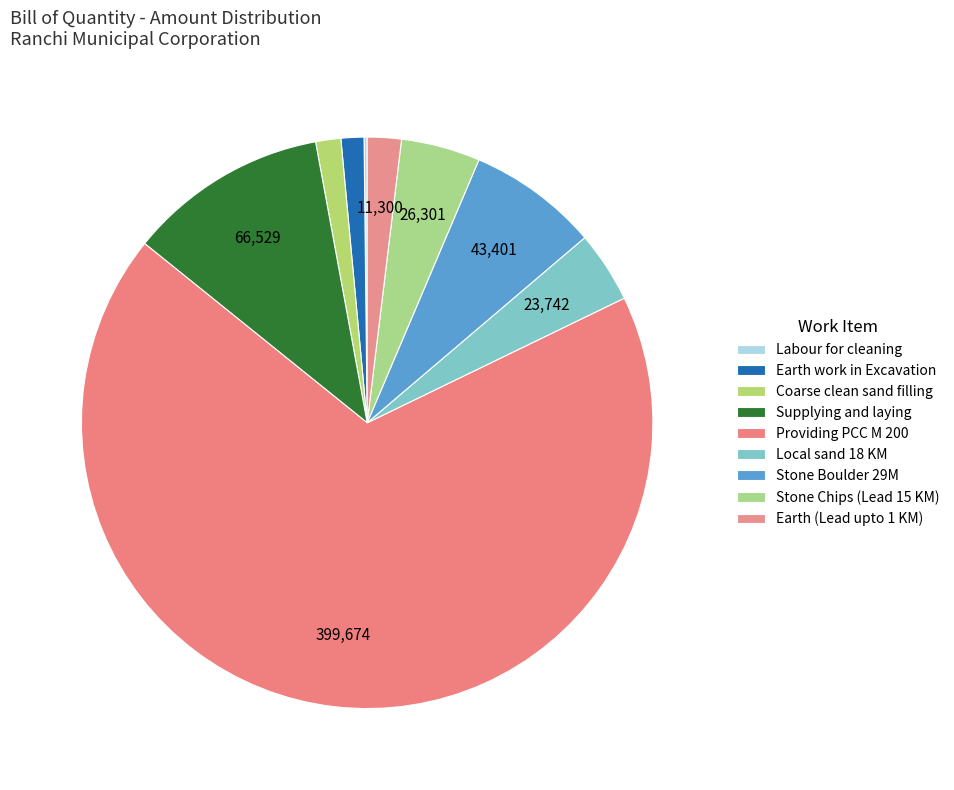

Rank the categories by value from highest to lowest.

Providing PCC M 200, Supplying and laying, Stone Boulder 29M, Stone Chips (Lead 15 KM), Local sand 18 KM, Earth (Lead upto 1 KM), Coarse clean sand filling, Earth work in Excavation, Labour for cleaning